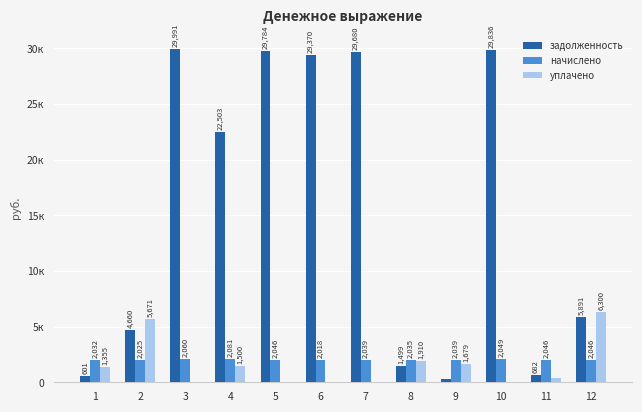

Reading left to right, what are all the values shown in this chart?

задолженность: 1=601.2	2=4659.8	3=29990.6	4=22502.8	5=29783.7	6=29370.1	7=29680.5	8=1498.7	9=297.5	10=29835.7	11=682.0	12=5890.7
начислено: 1=2031.7	2=2024.6	3=2060.2	4=2081.5	5=2045.9	6=2017.6	7=2038.9	8=2035.3	9=2038.9	10=2049.5	11=2045.9	12=2045.9
уплачено: 1=1355.2	2=5671.0	3=0.0	4=1500.0	5=0.0	6=0.0	7=0.0	8=1910.0	9=1679.0	10=0.0	11=341.8	12=6300.0